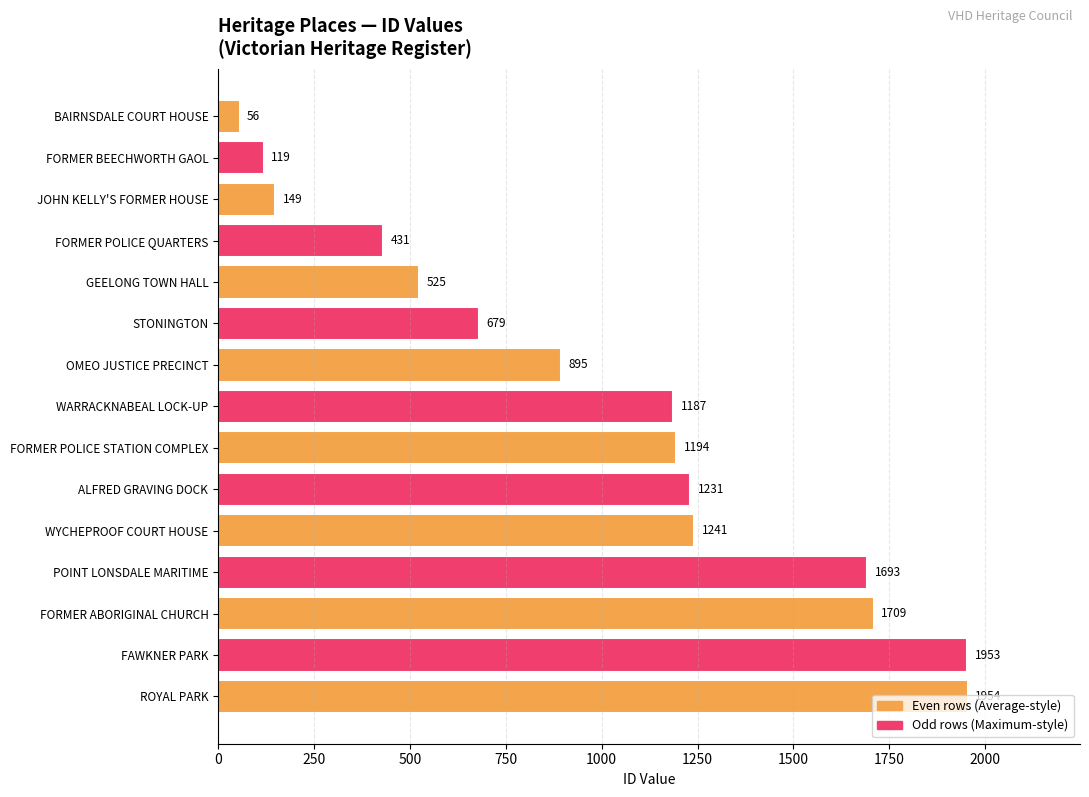

Count the number of categories in the chart.

15